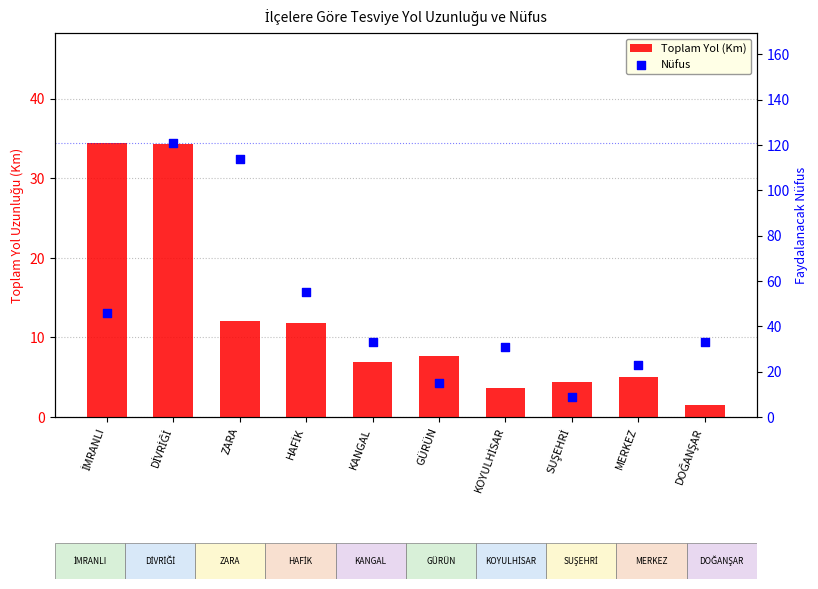

What are all the series names shown in the legend?

Toplam Yol (Km), Nüfus